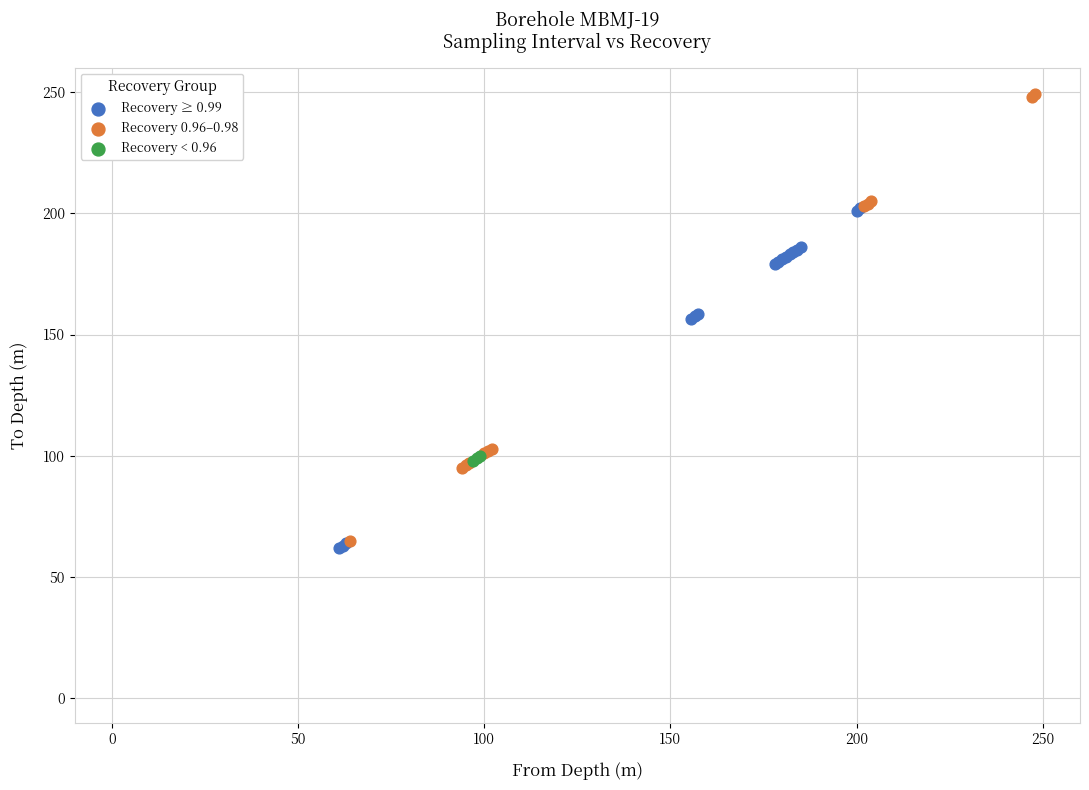

Which series contains the highest Y value?

Recovery 0.96–0.98